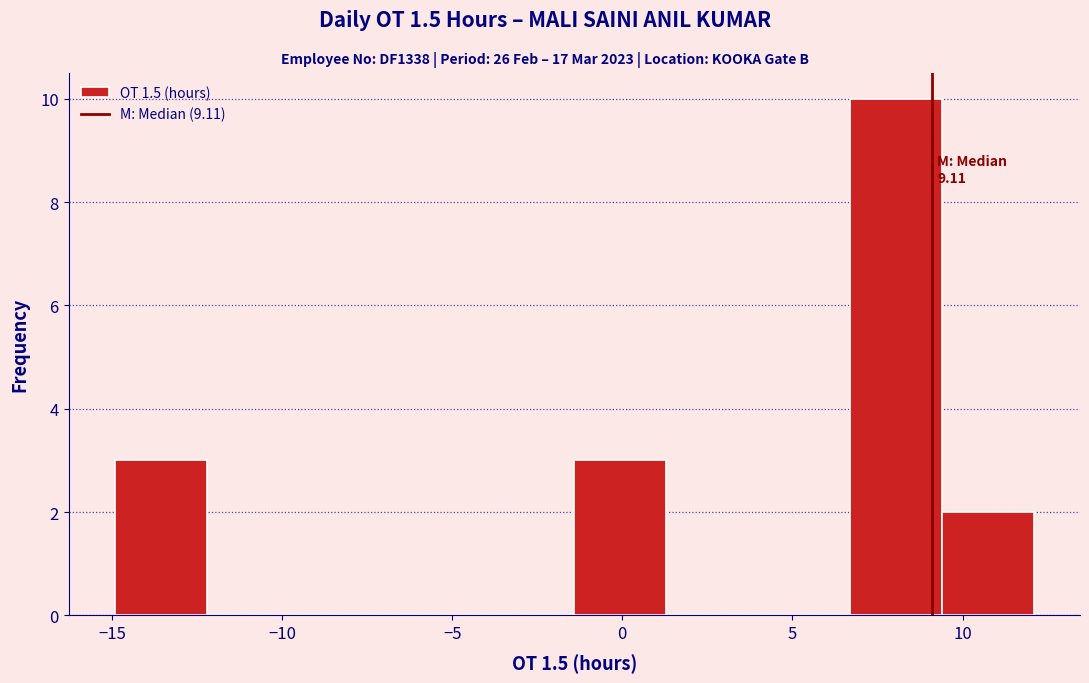

Over which range of the x-axis is the bar tallest?

6.5 to 9.5